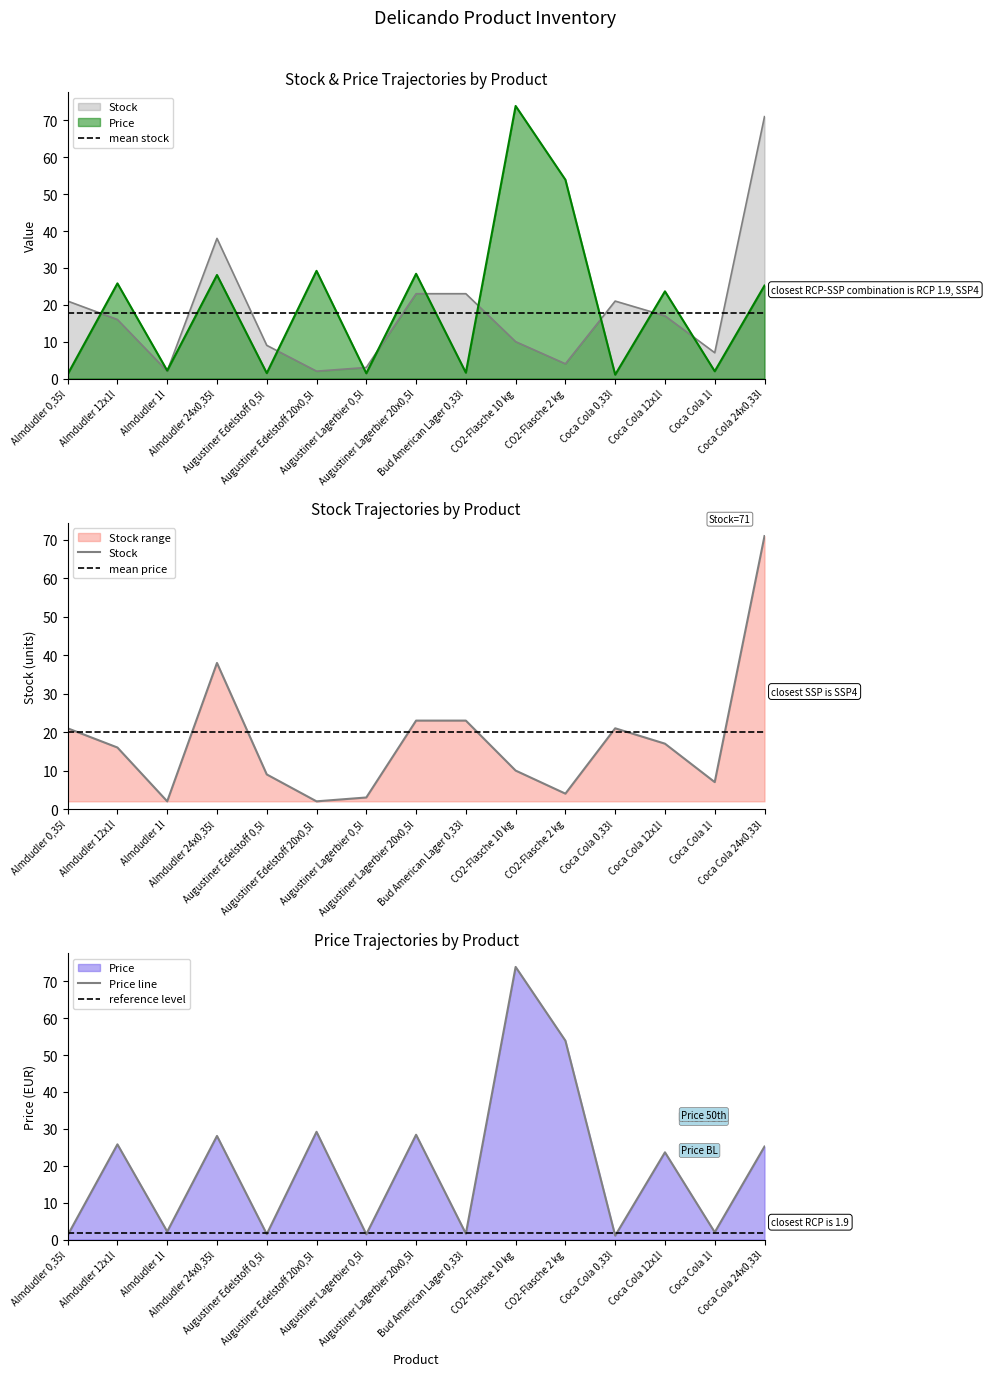

Rank the series at Augustiner Lagerbier 0,5l from lowest to highest value.

Price, Stock